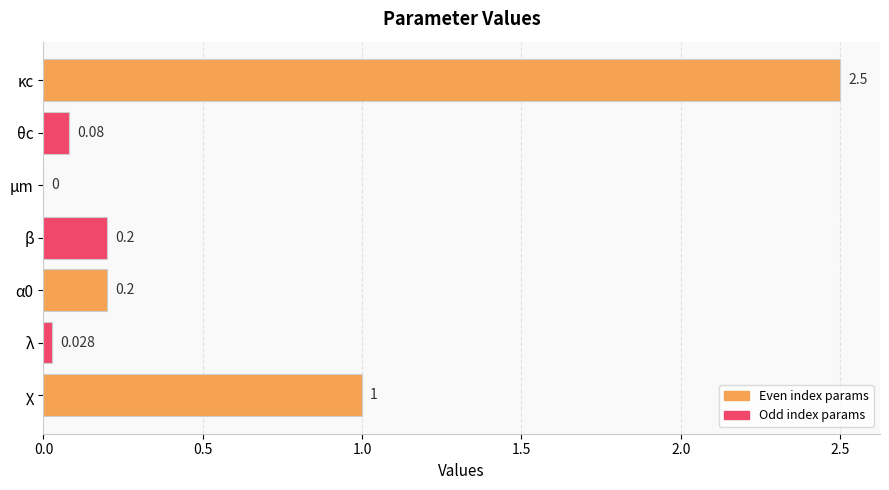

Where is the data nearest to the value 1?

χ